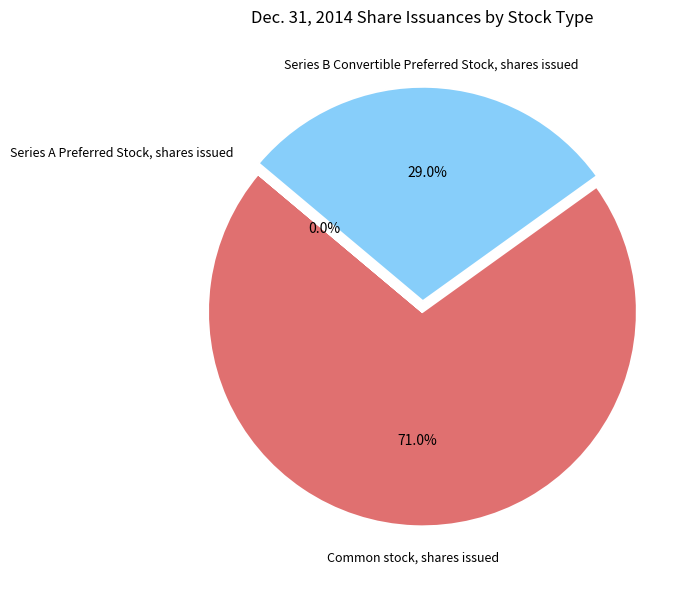

Do Common stock, shares issued and Series B Convertible Preferred Stock, shares issued together represent more than half of the pie?

Yes